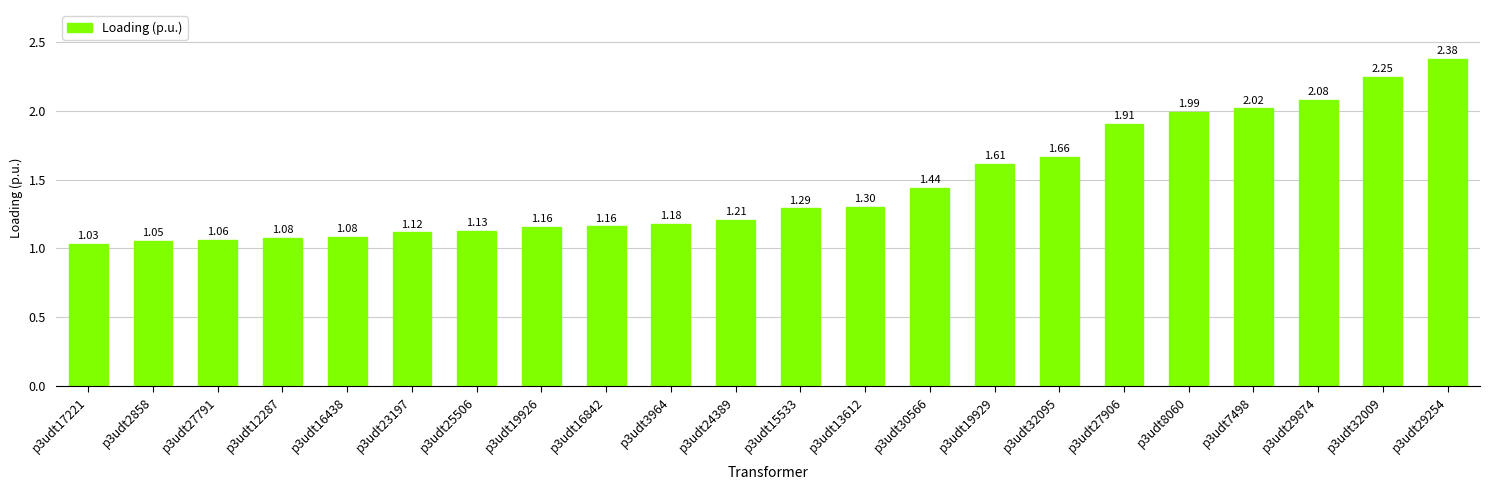

Where is the data nearest to the value 1?

p3udt17221